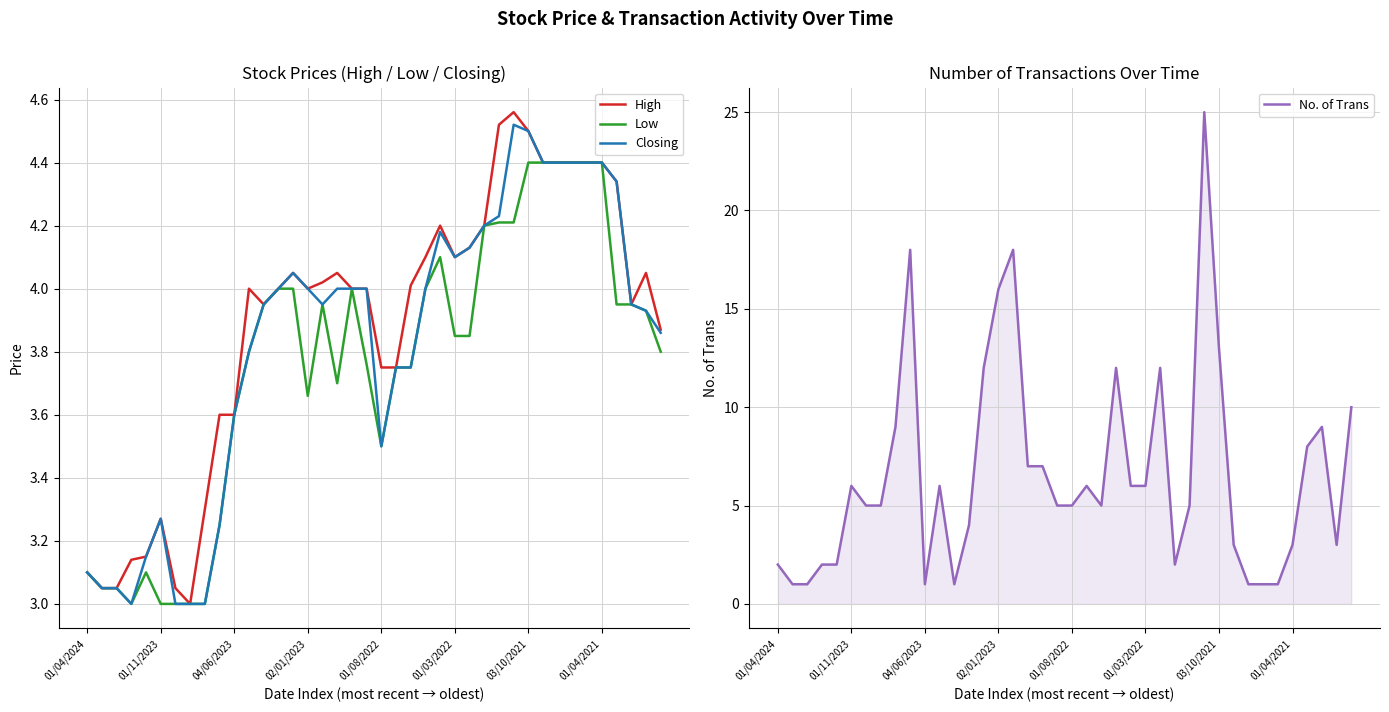

List the series in order of their peak value, lowest first.

Low, Closing, High, No. of Trans